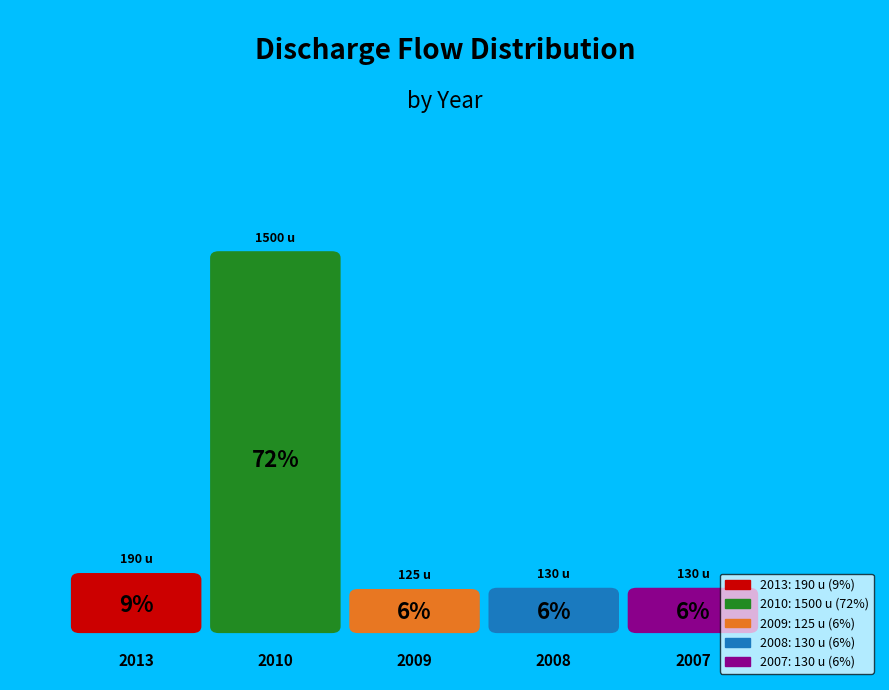

To the nearest percent, what is the combined percentage of 2007 and 2009?

12%